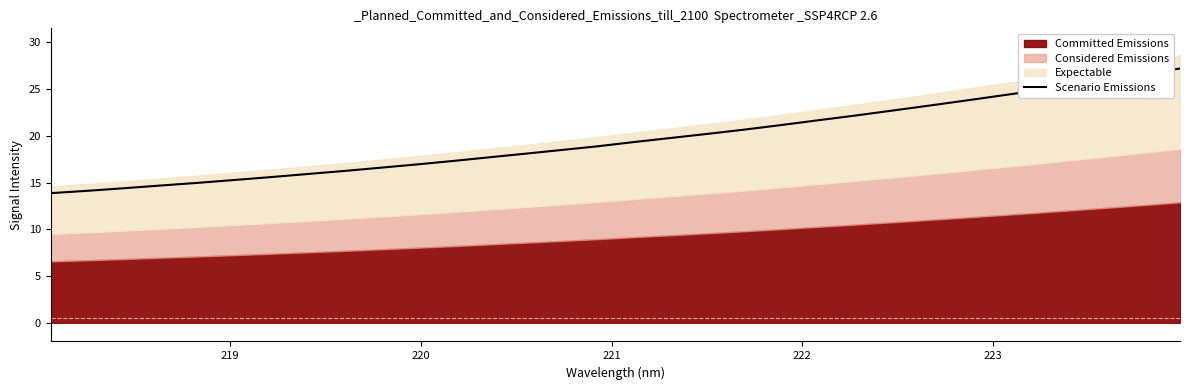

How many data points are above 19?

16